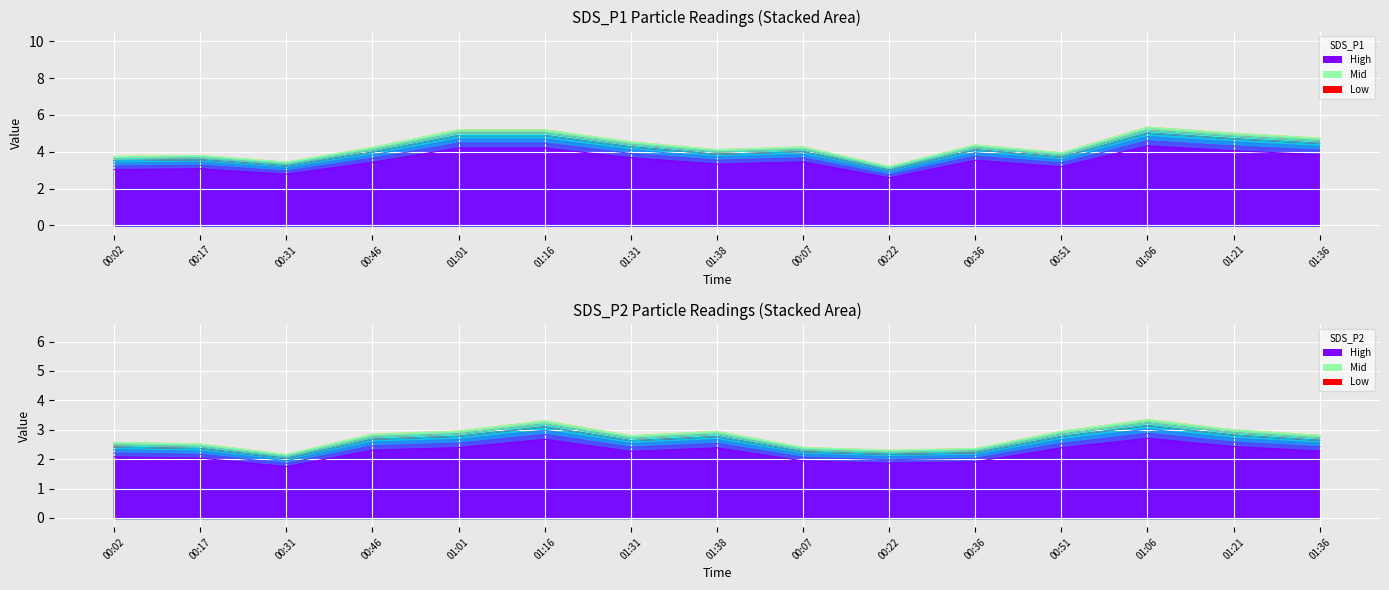

Reading left to right, extract all data points from this chart.

SDS_P1: 00:02=3.2	00:17=3.3	00:31=3.0	00:46=3.6	01:01=4.5	01:16=4.5	01:31=3.9	01:38=3.5	00:07=3.7	00:22=2.8	00:36=3.8	00:51=3.4	01:06=4.6	01:21=4.3	01:36=4.1
SDS_P2: 00:02=2.4	00:17=2.4	00:31=2.0	00:46=2.7	01:01=2.8	01:16=3.1	01:31=2.6	01:38=2.8	00:07=2.2	00:22=2.2	00:36=2.2	00:51=2.8	01:06=3.1	01:21=2.8	01:36=2.6